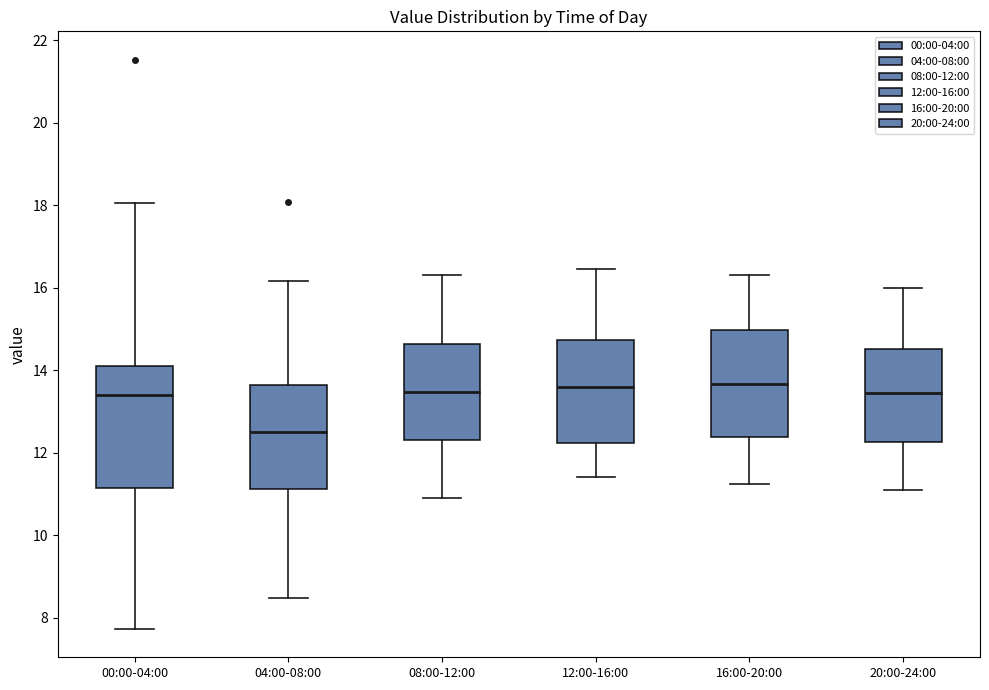

Reading left to right, read every box against the y-axis: the position of its median line, the range the box covers, and the ends of its whiskers. The values are not printed on the chart, so give them approximately, as read against the axis.

00:00-04:00: median 13.4, box 11.2 to 14.0, whiskers 7.8 to 18.0
04:00-08:00: median 12.6, box 11.2 to 13.6, whiskers 8.4 to 16.2
08:00-12:00: median 13.4, box 12.4 to 14.6, whiskers 11.0 to 16.4
12:00-16:00: median 13.6, box 12.2 to 14.8, whiskers 11.4 to 16.4
16:00-20:00: median 13.6, box 12.4 to 15.0, whiskers 11.2 to 16.4
20:00-24:00: median 13.4, box 12.2 to 14.6, whiskers 11.2 to 16.0